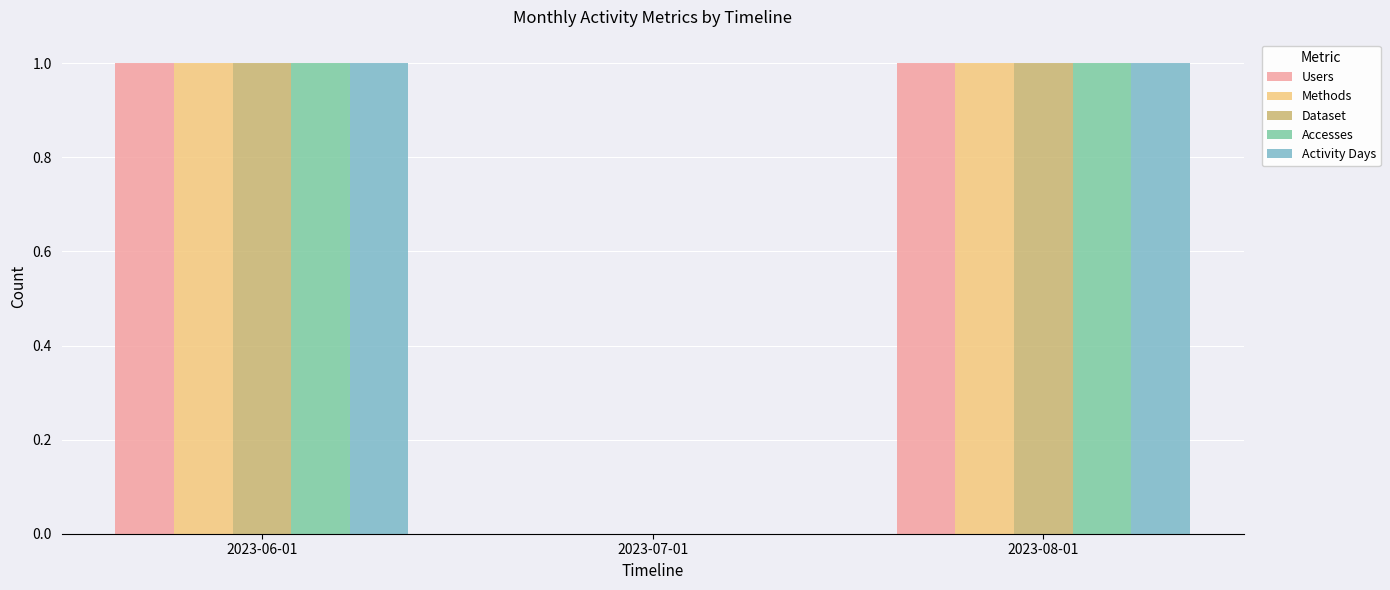

Is the value of Methods at 2023-07-01 greater than the value of Dataset at 2023-06-01?

No